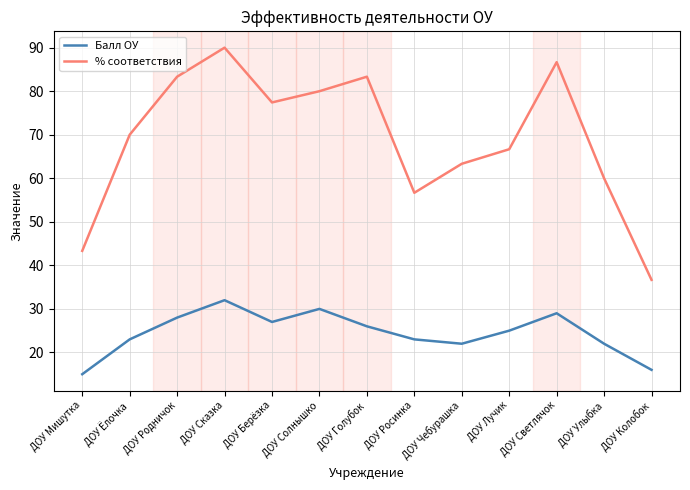

Is it true that % соответствия equals 86.7 at ДОУ Светлячок?

True